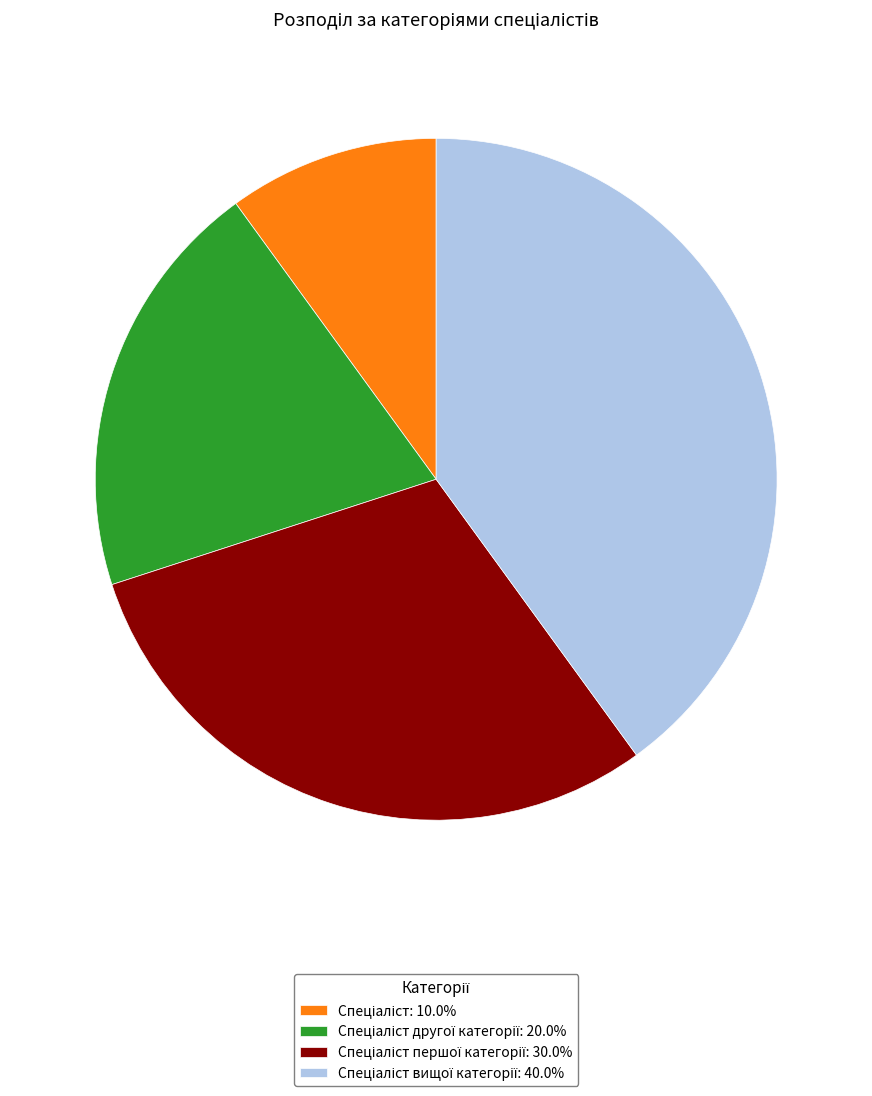

Does any single category account for the majority?

No